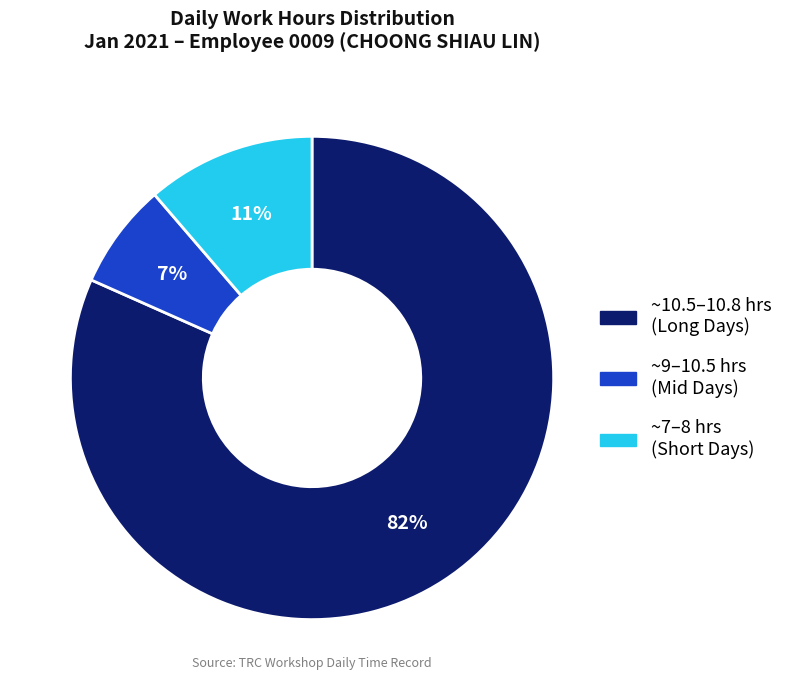

How many slices are in this pie chart?

3